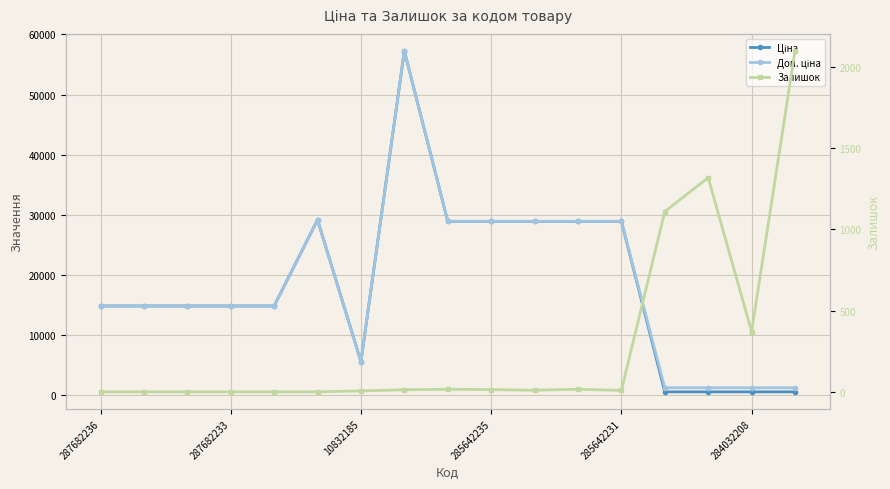

True or false: Ціна has a value of 28901.7 at 11.

True